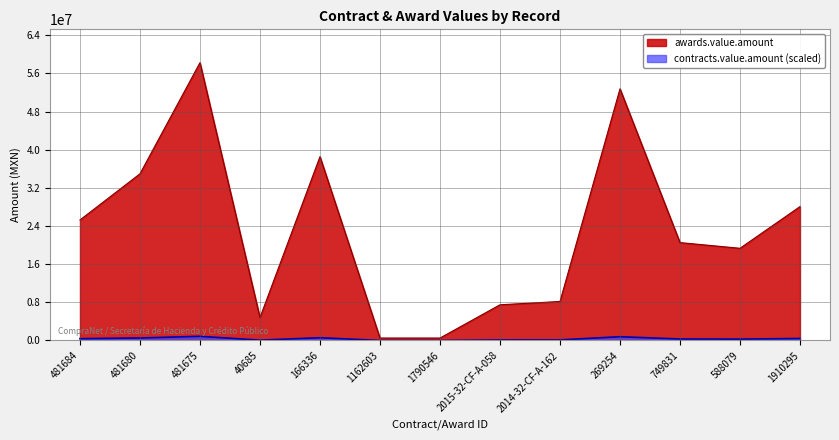

At which category does contracts.value.amount reach its first local peak?

481675